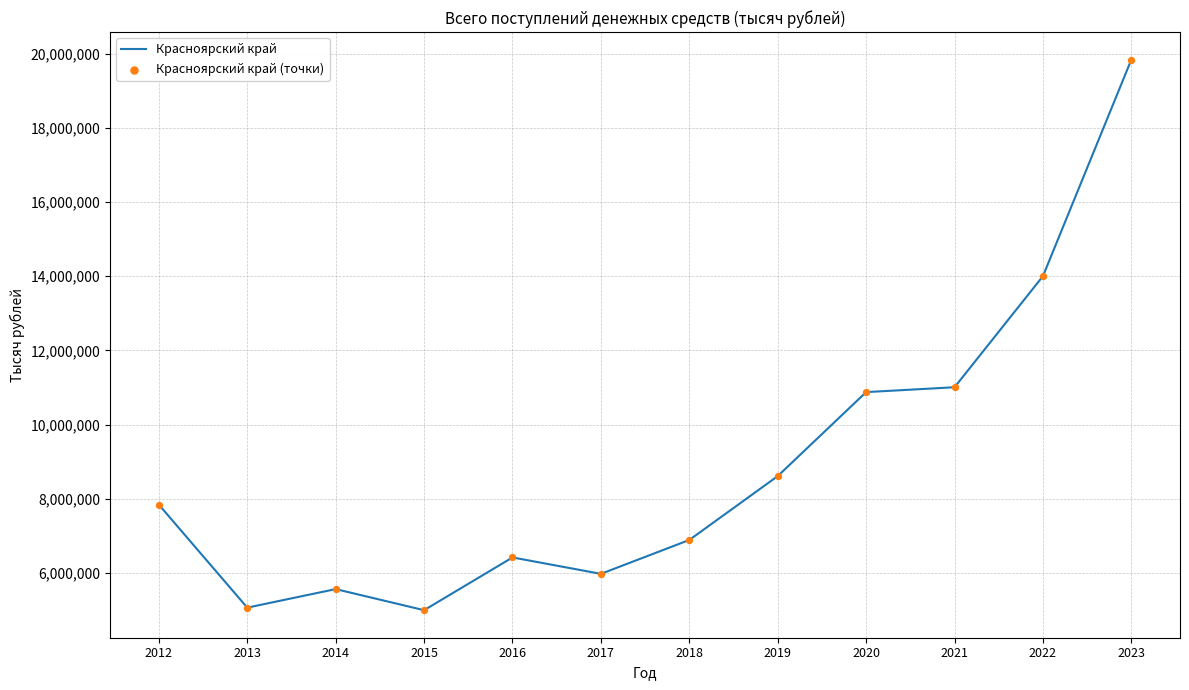

What is the minimum value shown in the chart?

4995317